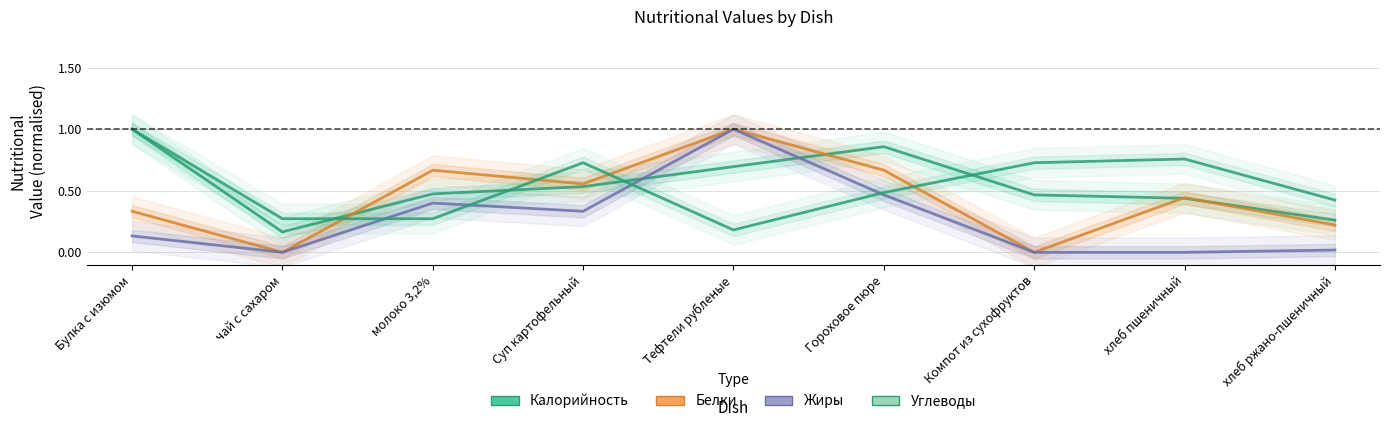

How many lines are shown in the chart?

4